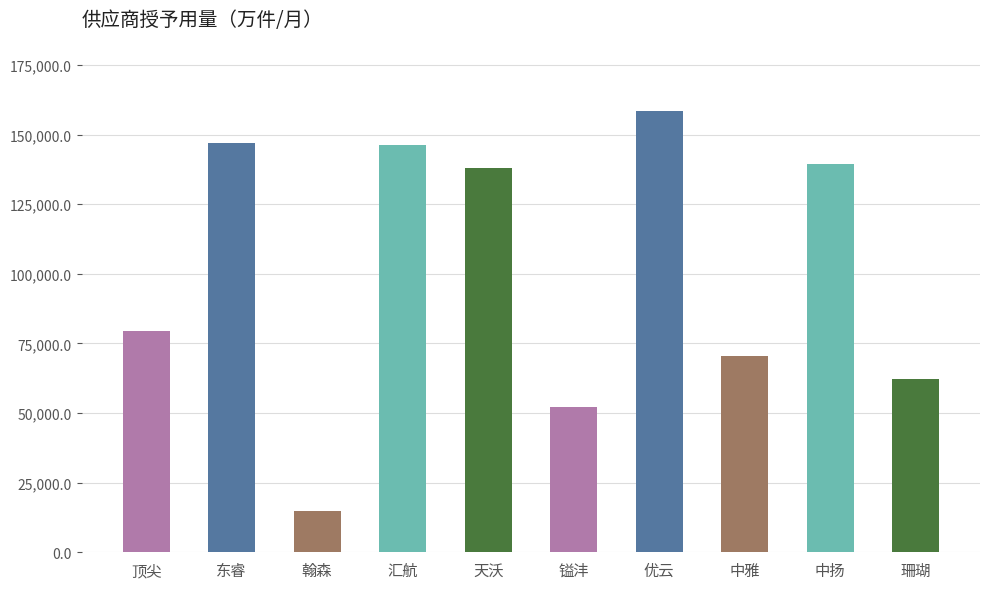

Where is the data nearest to the value 86788?

顶尖